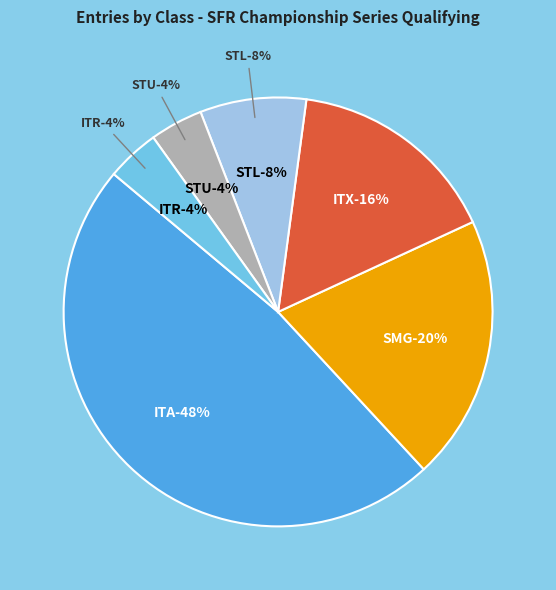

Rank the categories by value from lowest to highest.

STU, ITR/FP/HP, STL, ITX, SMG, ITA